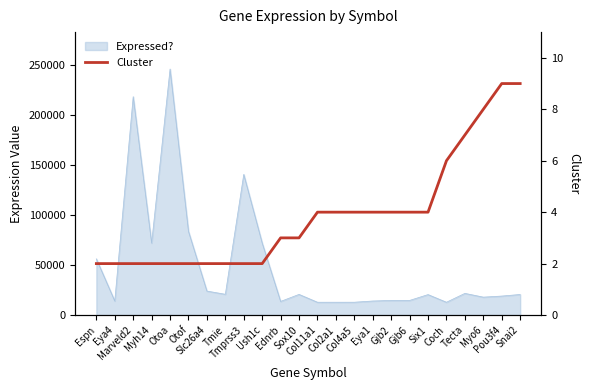

True or false: the data shows 8 at Myo6.

True